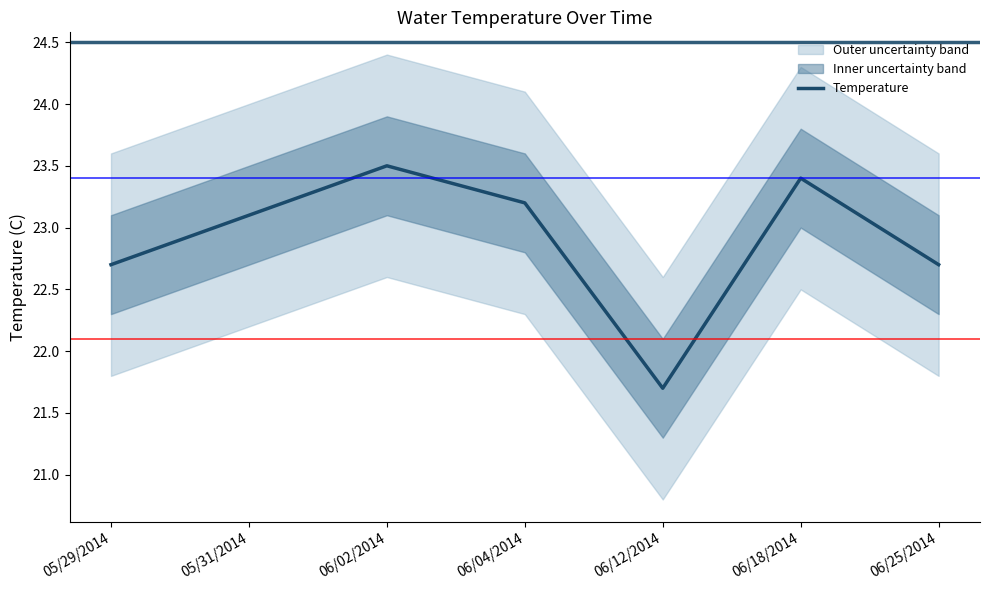

The chart shows a value of 22.7 at 06/25/2014. True or false?

True